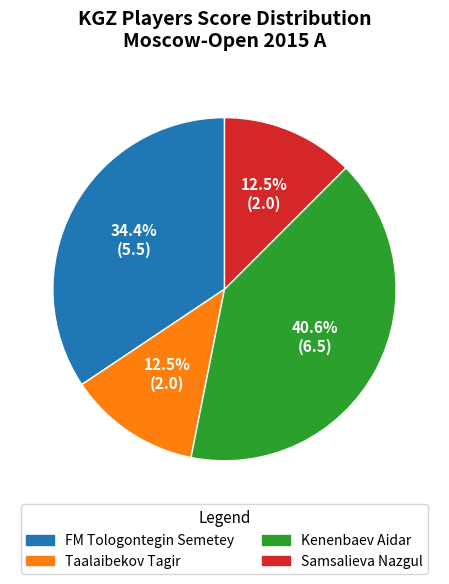

Approximately how many times larger is the value at Samsalieva Nazgul compared to FM Tologontegin Semetey?

0.4